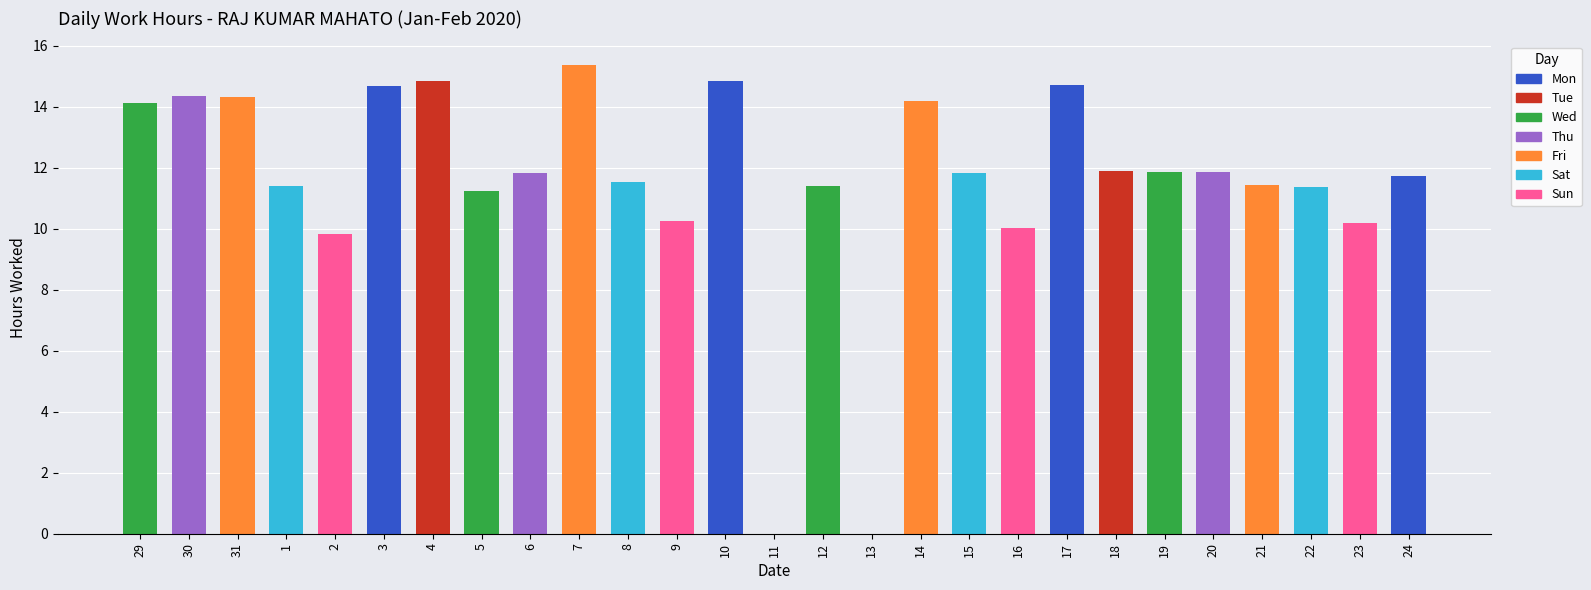

Reading left to right, extract all data points from this chart.

29=14.1	30=14.4	31=14.3	1=11.4	2=9.8	3=14.7	4=14.8	5=11.2	6=11.8	7=15.4	8=11.5	9=10.3	10=14.8	11=0.0	12=11.4	13=0.0	14=14.2	15=11.8	16=10.0	17=14.7	18=11.9	19=11.8	20=11.9	21=11.4	22=11.4	23=10.2	24=11.7